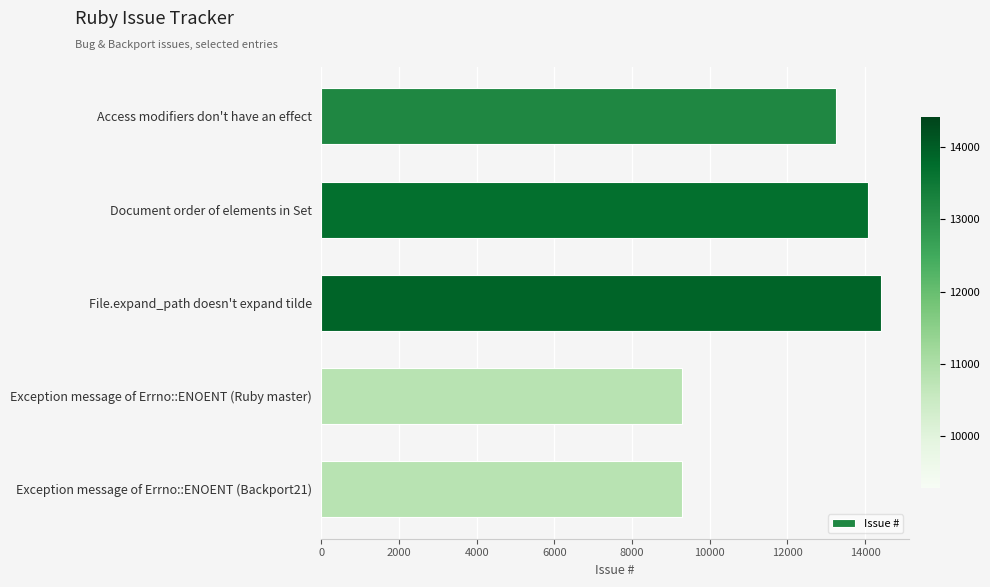

What is the label of the 5th bar from the bottom?

Access modifiers don't have an effect